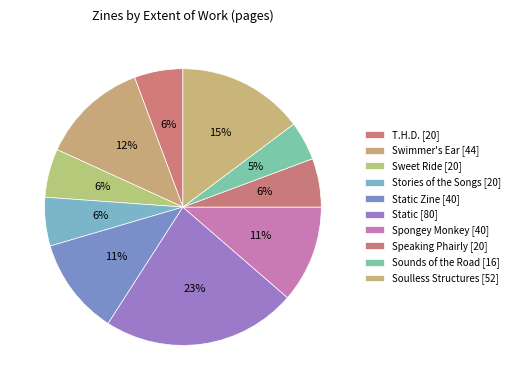

The Sweet Ride [20] slice represents 6% of the pie. True or false?

True